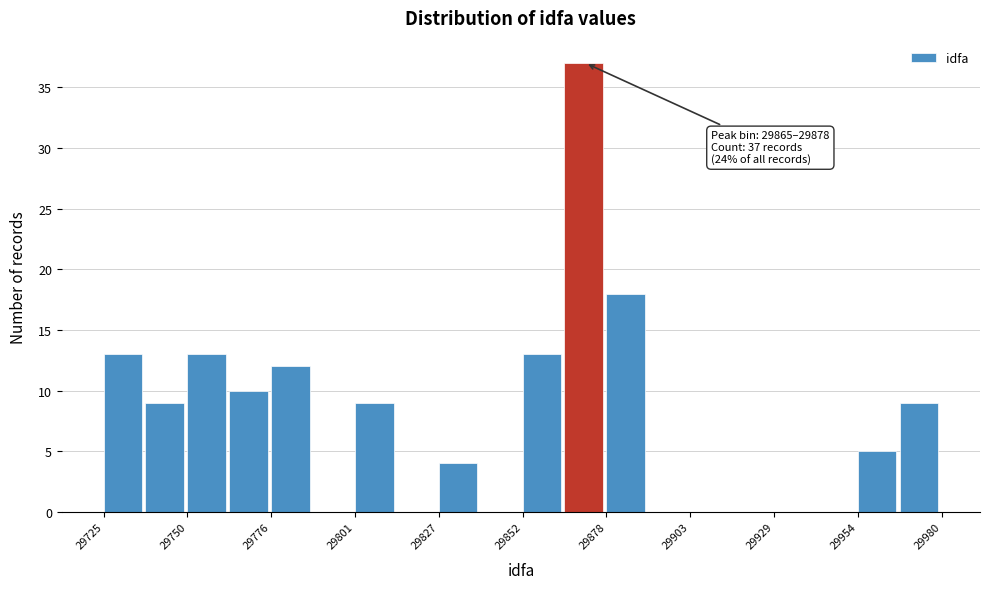

Around what value on the x-axis is the tallest bar? Give the approximate position of its centre, as read against the axis.

29870